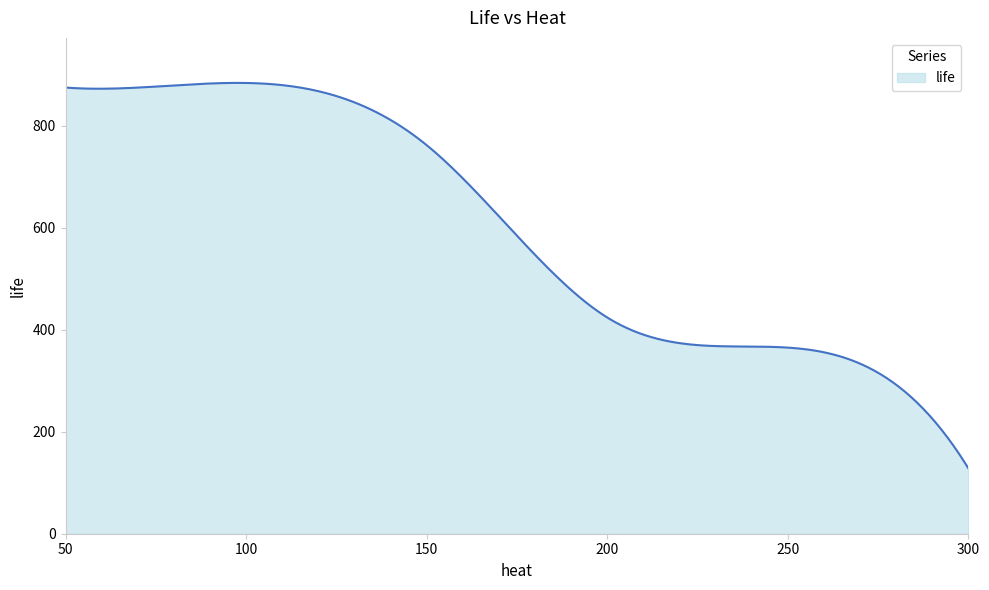

What is the maximum value shown in the chart?

884.1